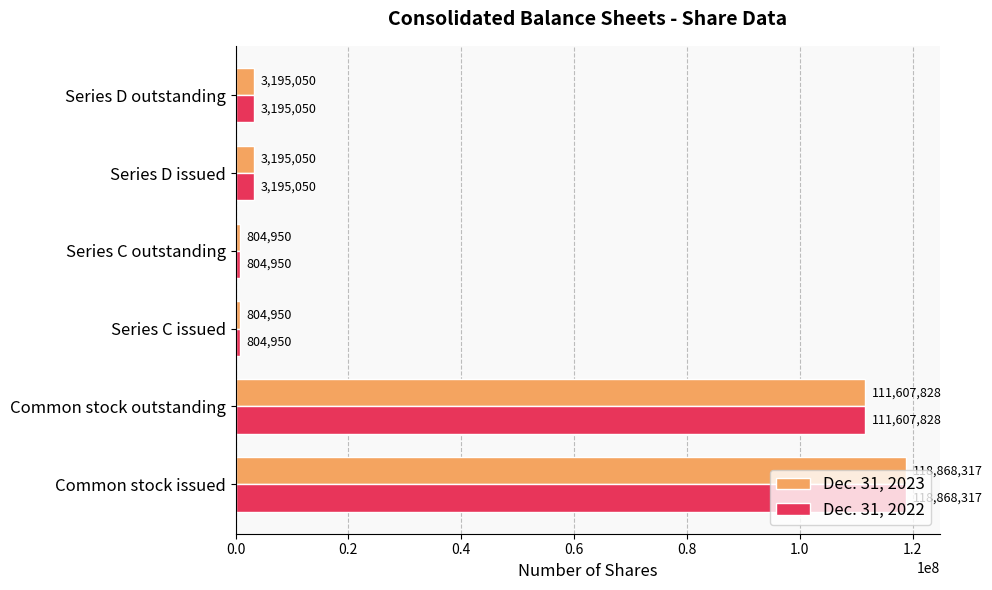

Is the value of Dec. 31, 2022 at Common stock issued greater than the value of Dec. 31, 2023 at Series C outstanding?

Yes